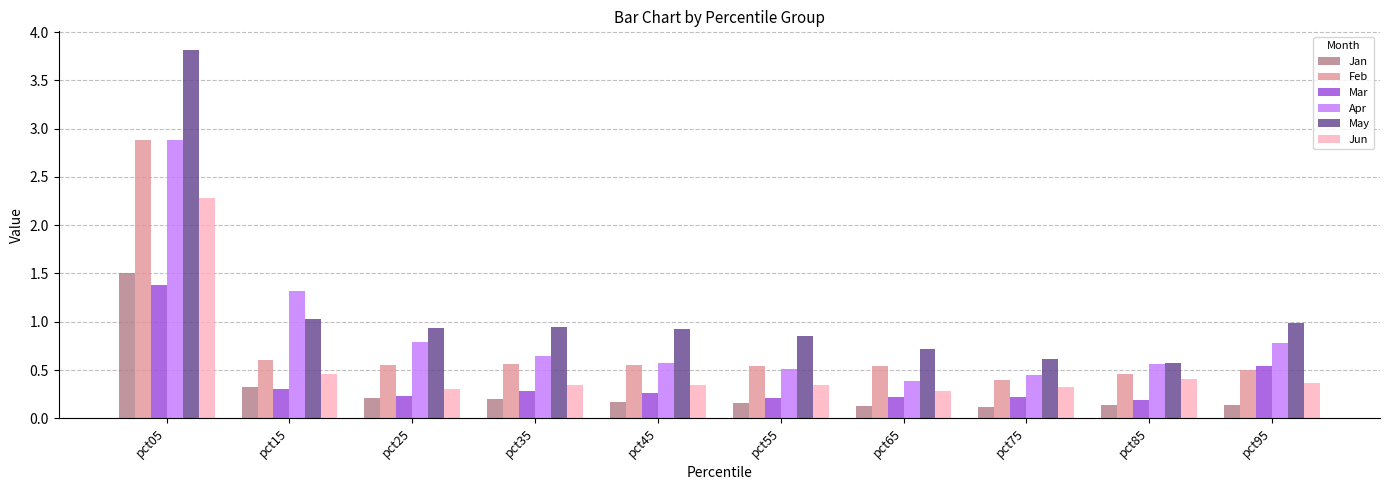

What is the difference between the maximum and minimum values in the May series?

3.2